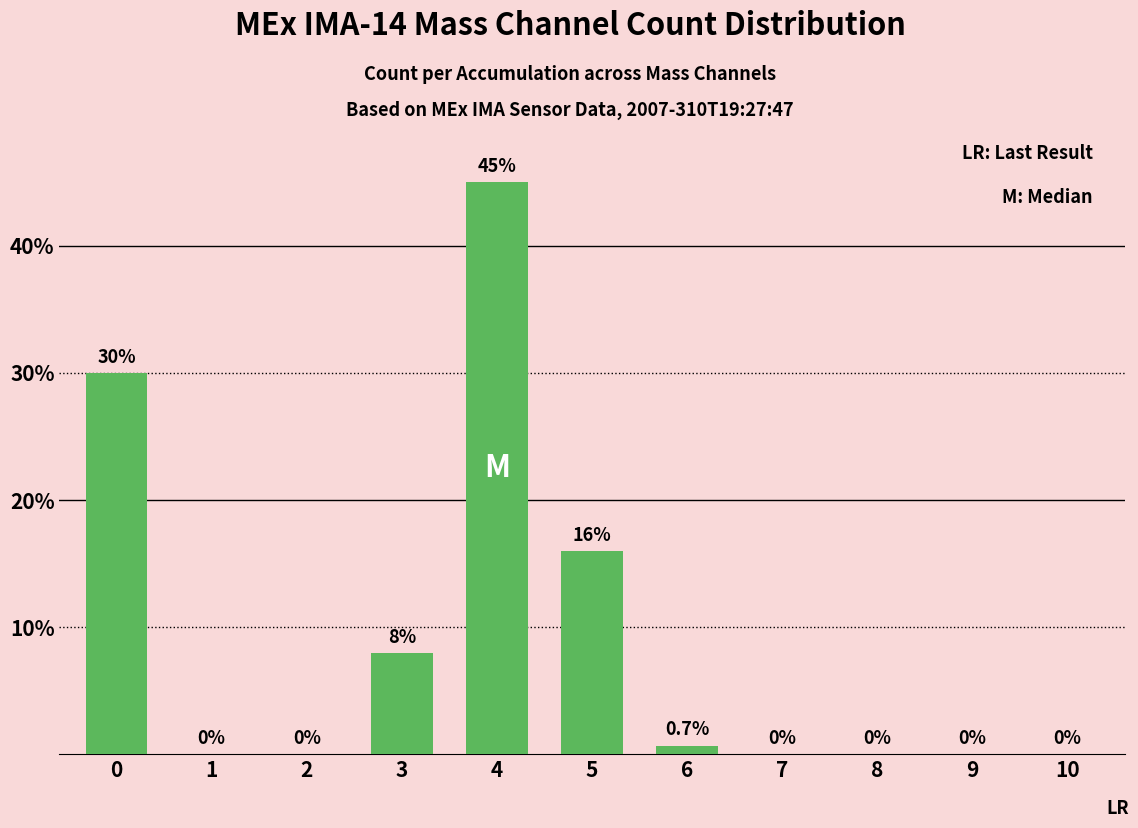

True or false: the data shows 45.0 at 4.

True